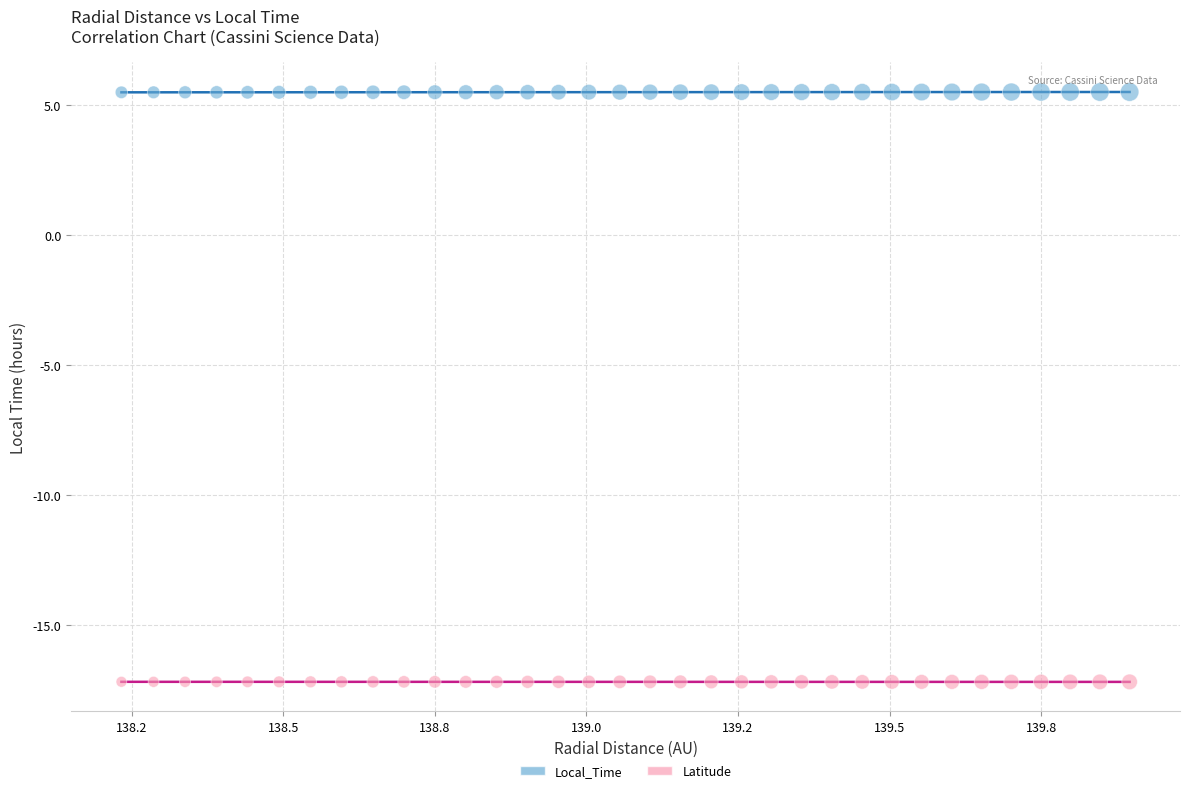

Which series contains the lowest Y value?

Latitude